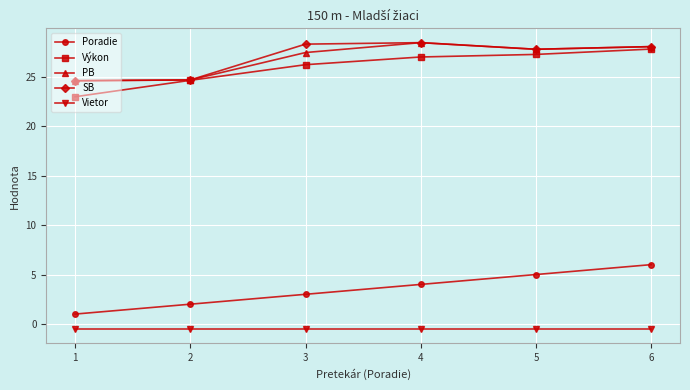

What is the maximum value for Poradie?

6.0